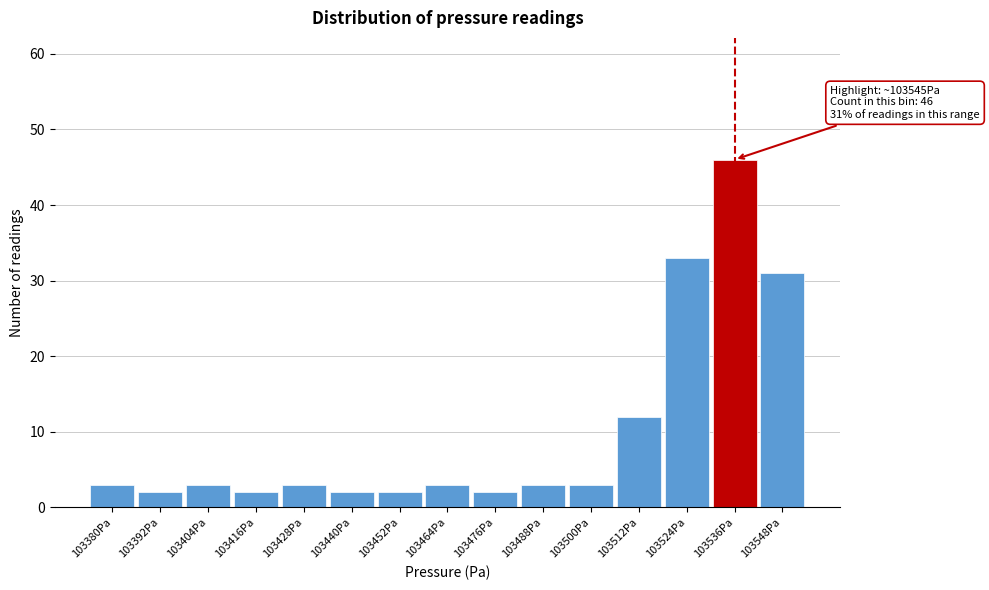

Reading left to right, list all the values displayed in this chart.

103380Pa=3	103392Pa=2	103404Pa=3	103416Pa=2	103428Pa=3	103440Pa=2	103452Pa=2	103464Pa=3	103476Pa=2	103488Pa=3	103500Pa=3	103512Pa=12	103524Pa=33	103536Pa=46	103548Pa=31